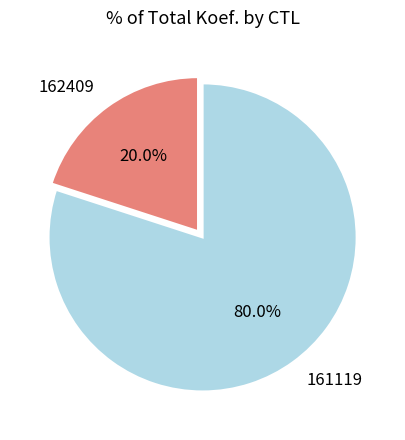

Approximately how many times larger is the value at 161119 compared to 162409?

4.0